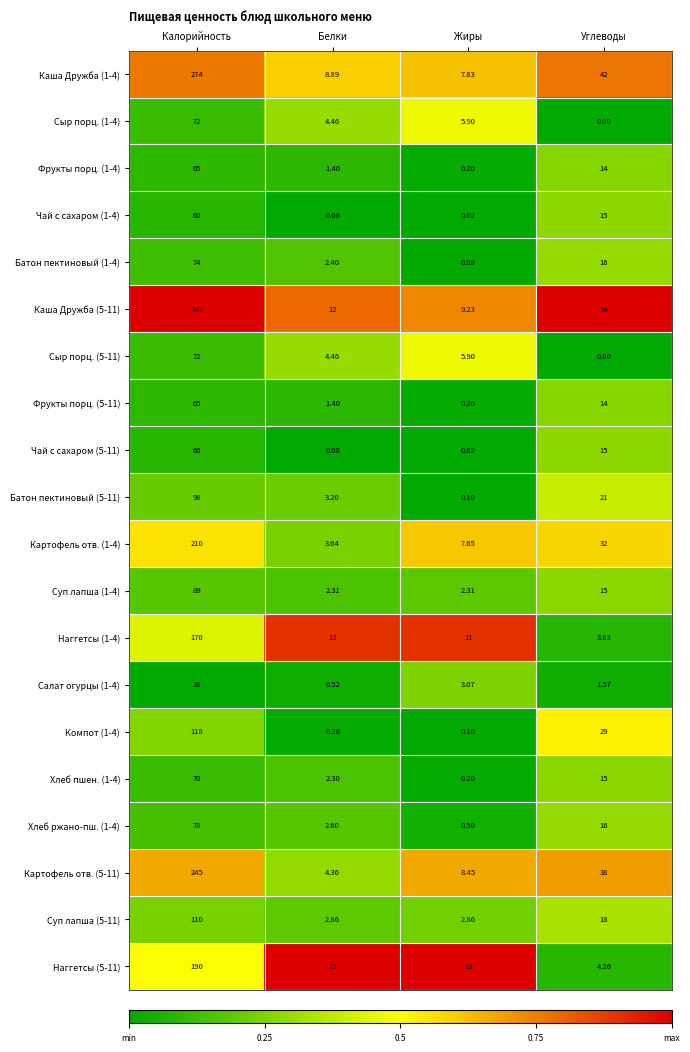

How many data points does each series have?

4